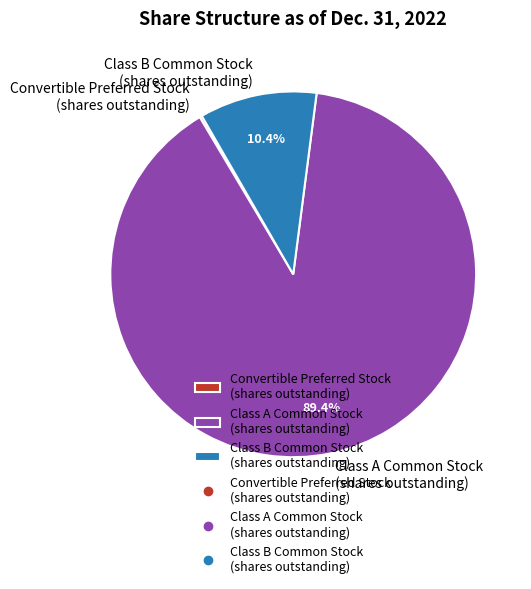

What portion of the pie excludes Class B Common Stock (shares outstanding)?

89.6%